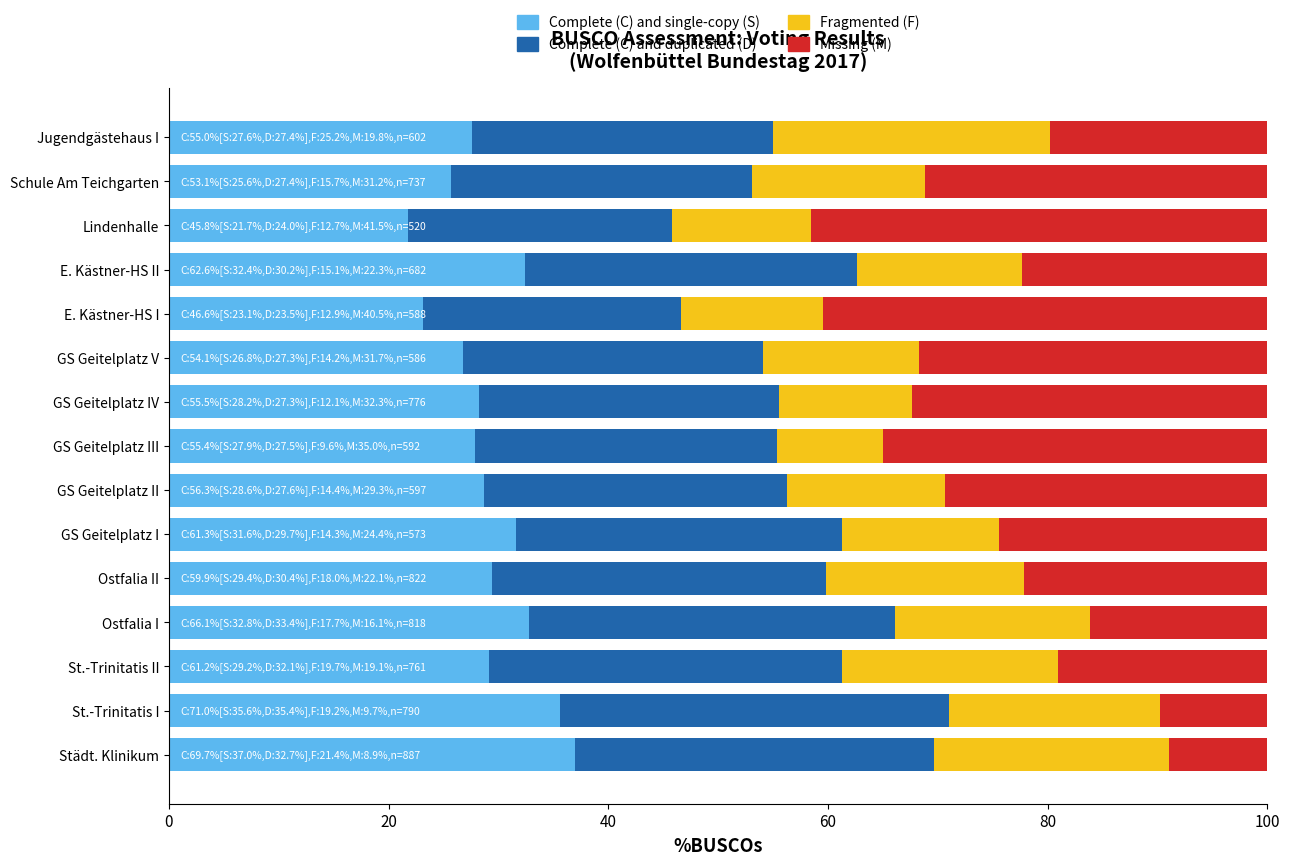

The value of Complete (C) and single-copy (S) at E. Kästner-HS II is 32.4. True or false?

True